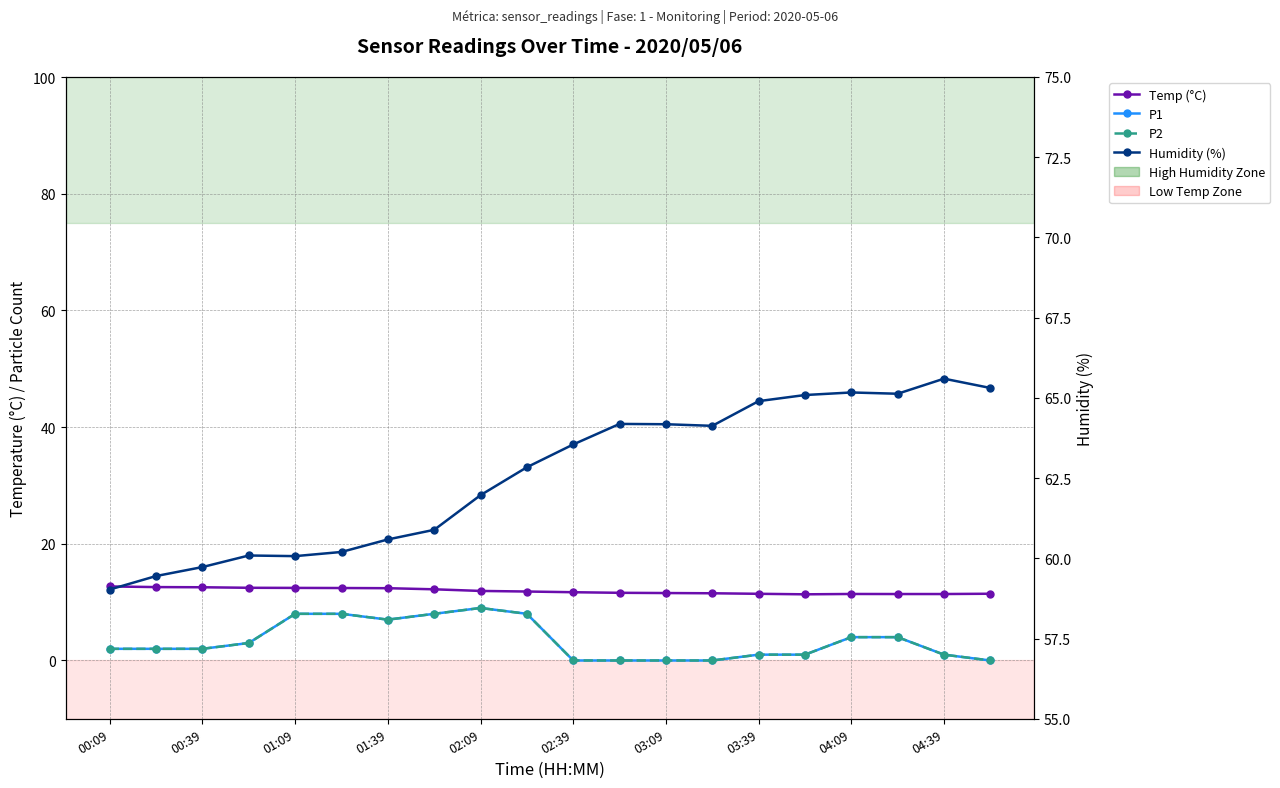

What is the sum of all P2 values?

68.0